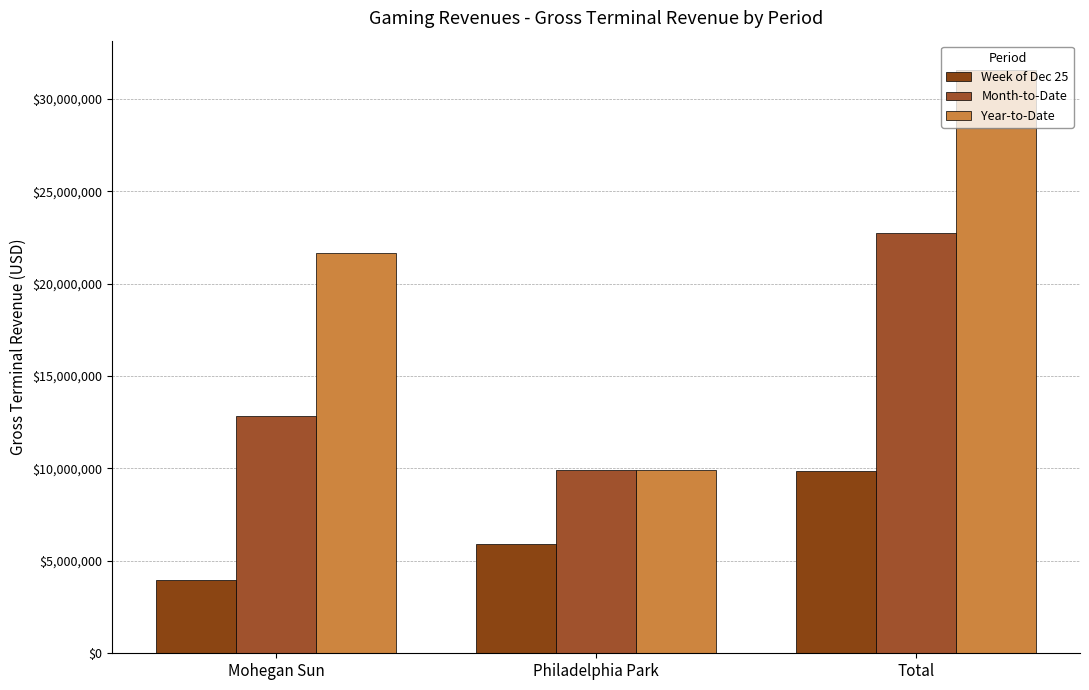

Reading right to left, list all the values displayed in this chart.

Week of Dec 25: 9881457.2	5923099.9	3958357.2
Month-to-Date: 22735302.4	9912892.4	12822410.0
Year-to-Date: 31567925.8	9912892.4	21655033.3